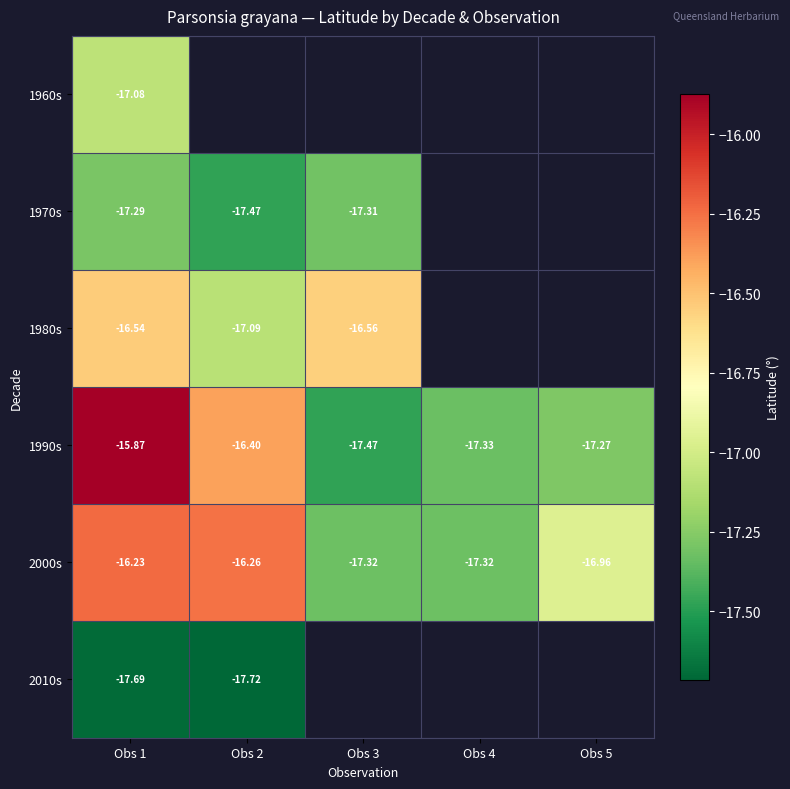

Is the value of 1980s at Obs 2 greater than the value of 1990s at Obs 5?

Yes